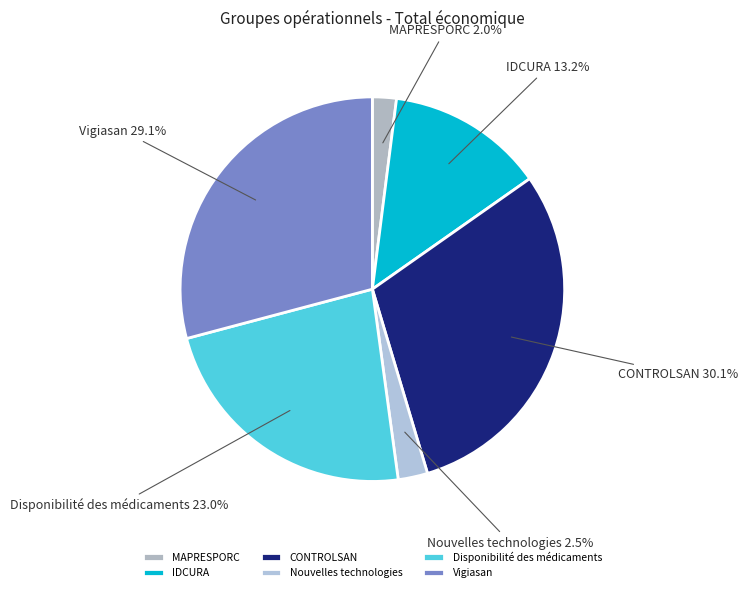

Count the number of slices in the pie.

6